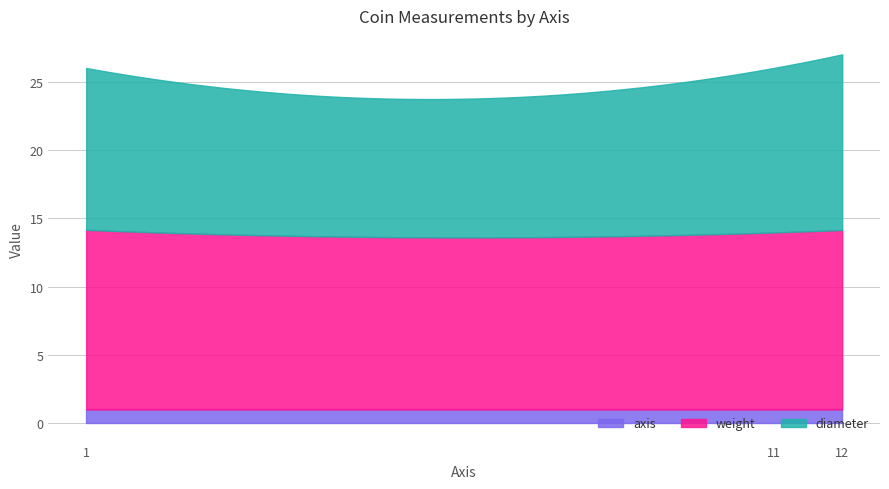

What are all the series names shown in the legend?

axis, weight, diameter